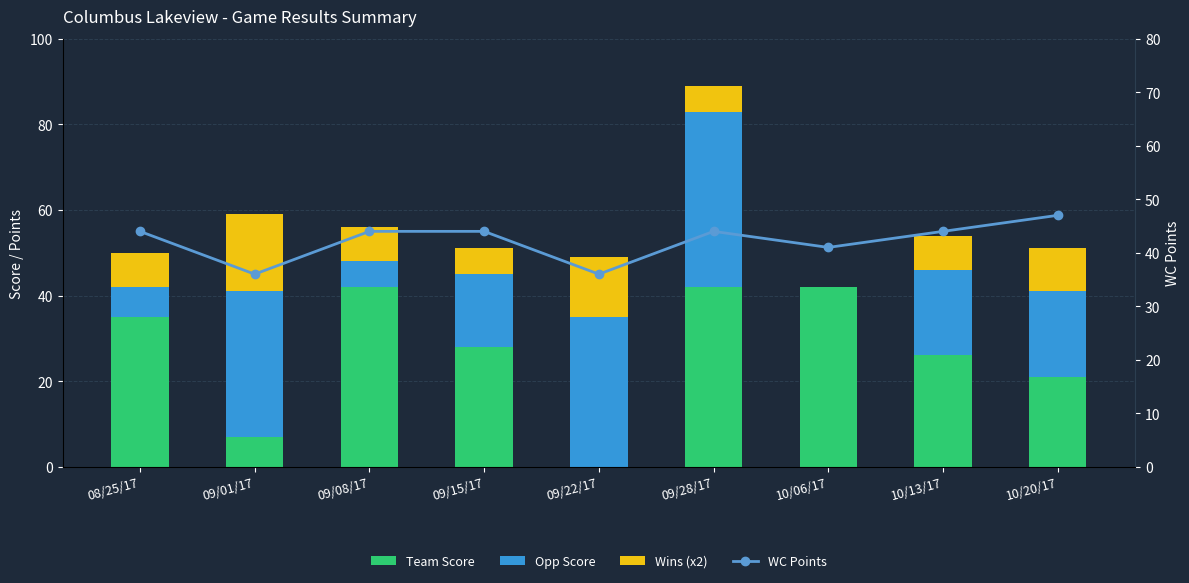

At 09/28/17, list the series in order from largest to smallest.

WC Points, Team Score, Opp Score, Wins (x2)